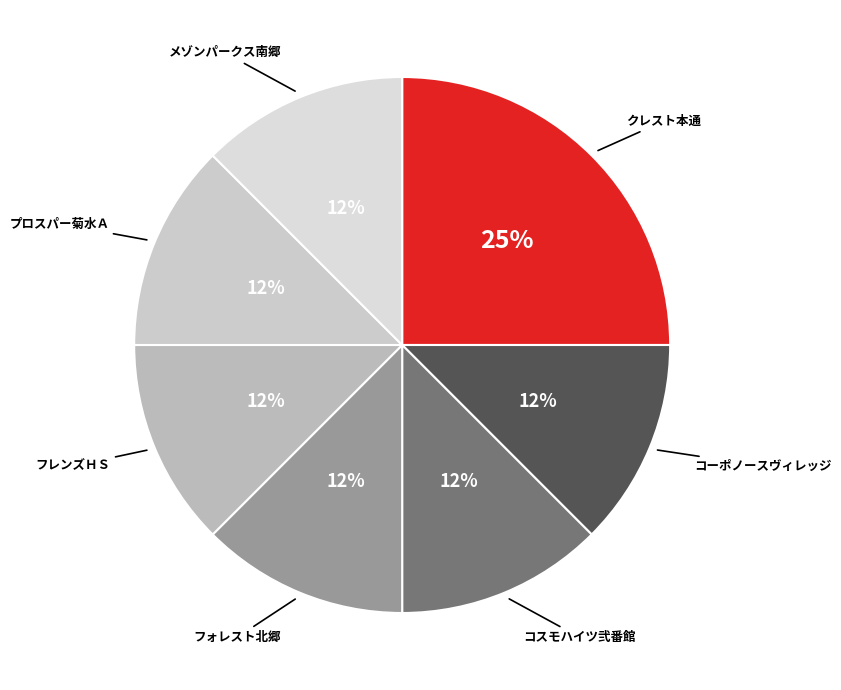

Is there a majority slice in this chart?

No